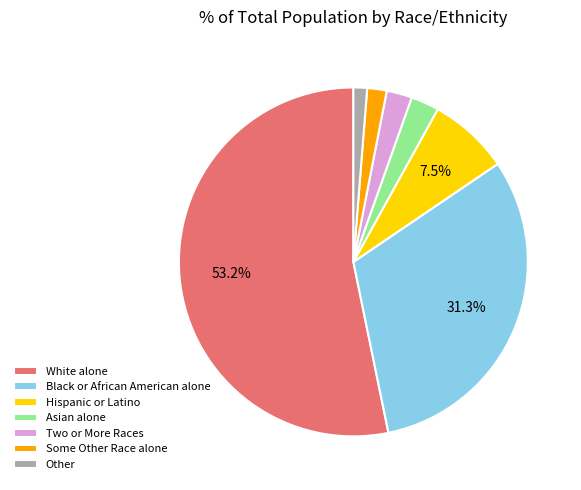

To the nearest percent, what portion does Asian alone represent?

3%